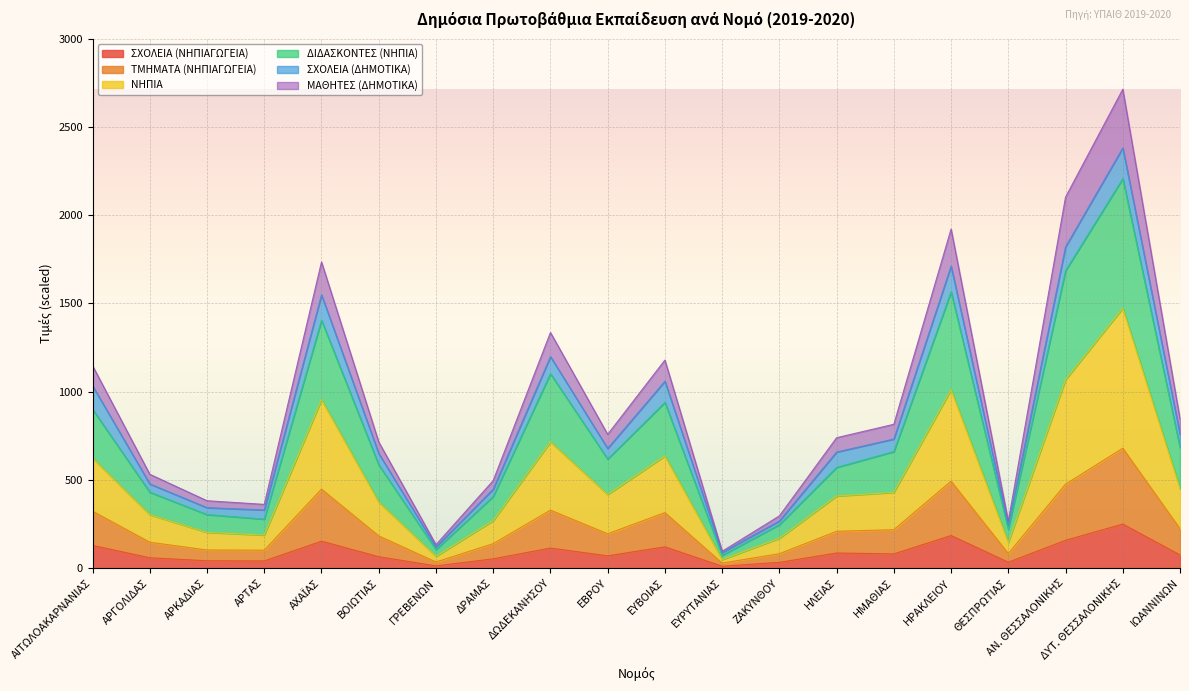

At which label does ΝΗΠΙΑ reach its minimum?

ΕΥΡΥΤΑΝΙΑΣ